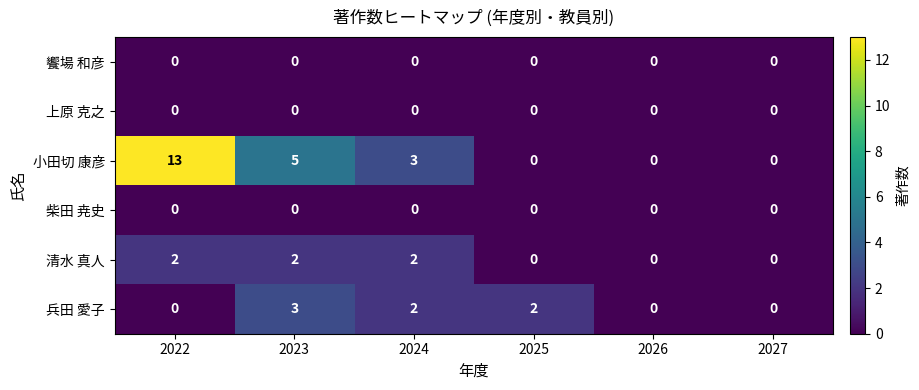

Is it true that 清水 真人 equals 0 at 2027?

True